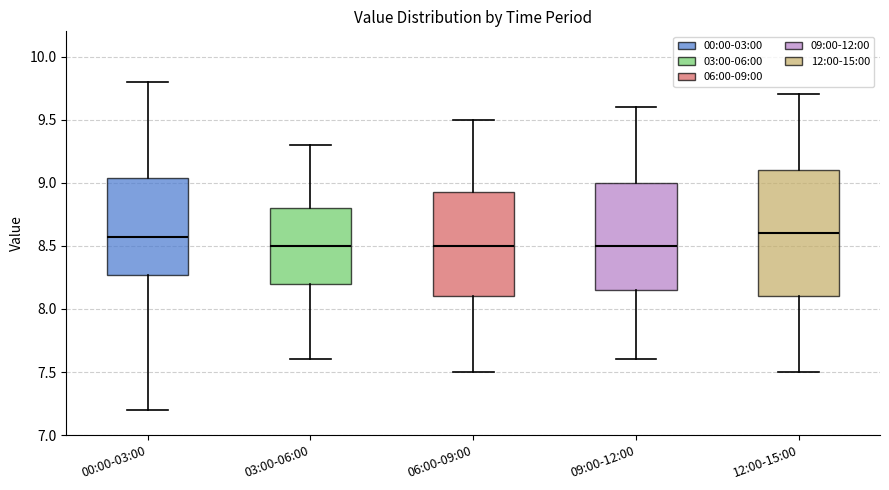

Where does the upper whisker of the box for 09:00-12:00 end on the y-axis? The values are not printed on the chart, so give them approximately, as read against the axis.

9.60